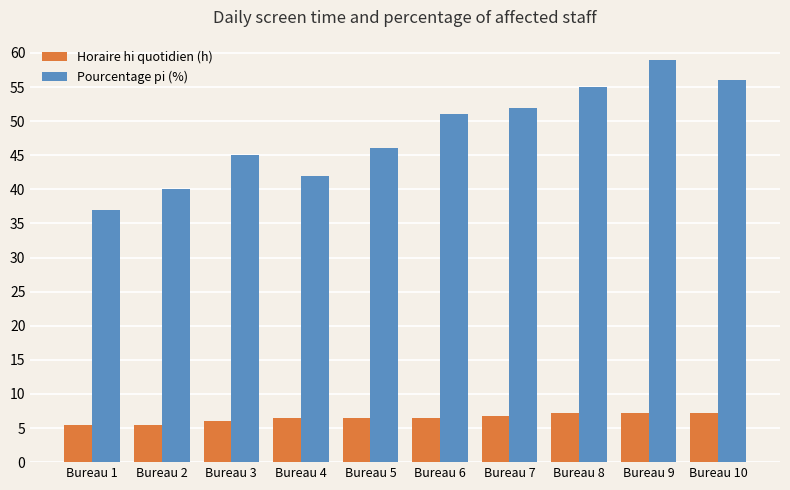

List the series in order of their overall mean, lowest first.

Horaire hi quotidien (h), Pourcentage pi (%)